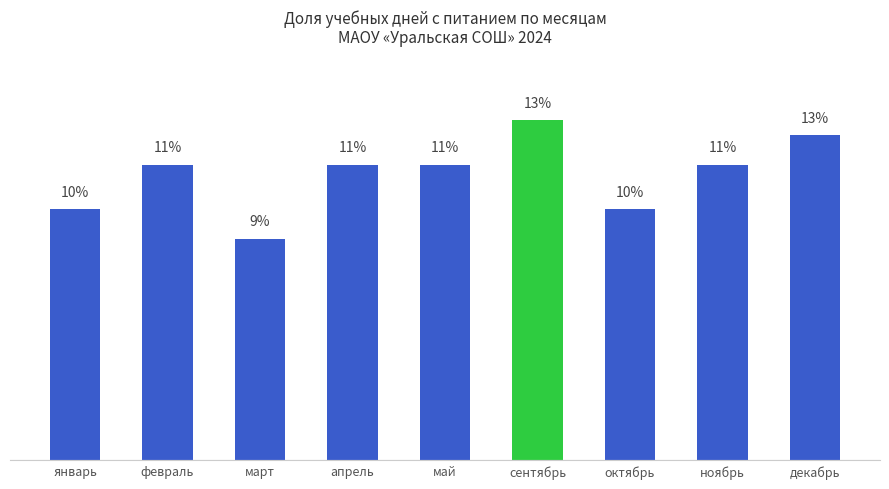

The chart shows a value of 11.5 at февраль. True or false?

True